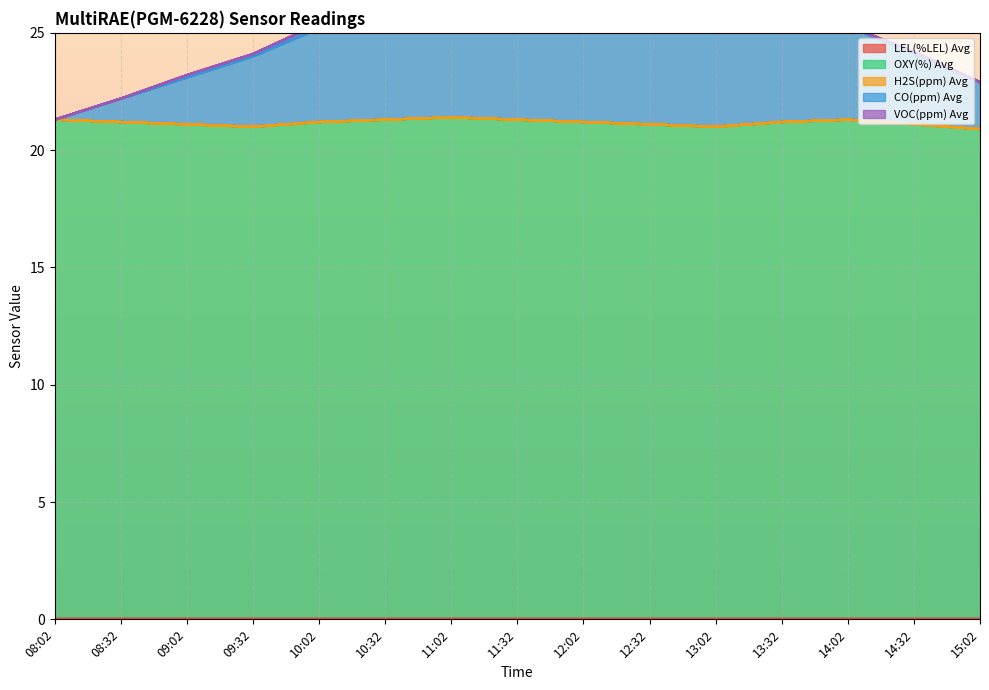

What is the total value across all series at 12:02?

29.3